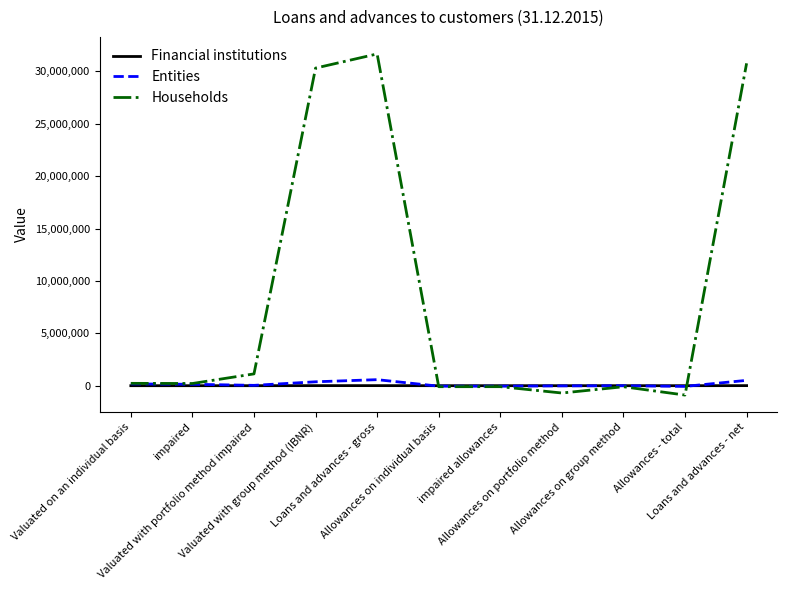

What is the total value across all series at Loans and advances - gross?

32240630